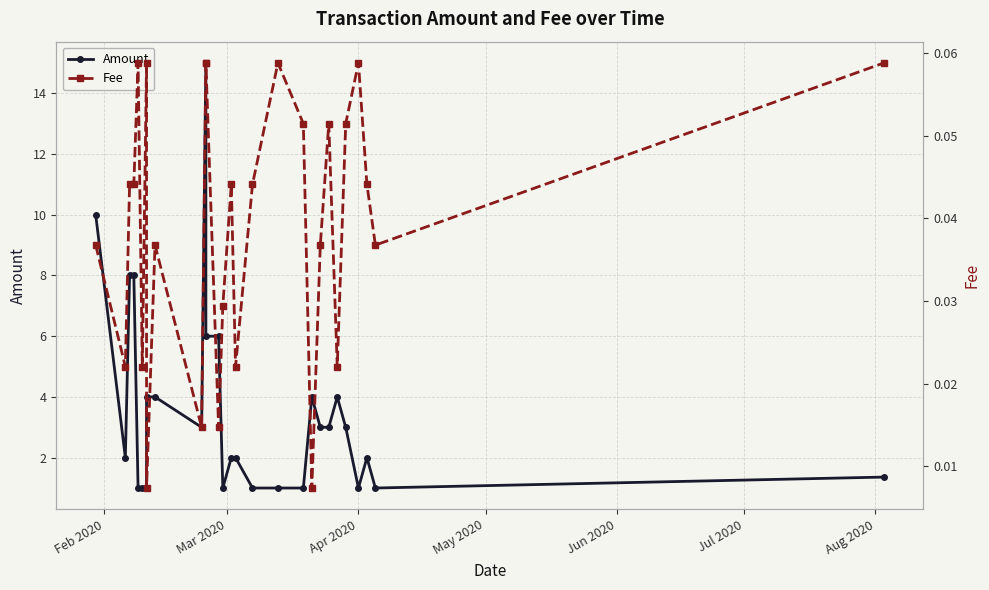

Reading left to right, what are all the values shown in this chart?

Amount: 10.0	2.0	8.0	8.0	1.0	1.0	1.0	4.0	4.0	3.0	15.0	6.0	6.0	1.0	2.0	2.0	1.0	1.0	1.0	4.0	3.0	3.0	4.0	3.0	1.0	2.0	1.0	1.4
Fee: 0.0	0.0	0.0	0.0	0.1	0.0	0.1	0.0	0.0	0.0	0.1	0.1	0.0	0.0	0.0	0.0	0.0	0.1	0.1	0.0	0.0	0.1	0.0	0.1	0.1	0.0	0.0	0.1